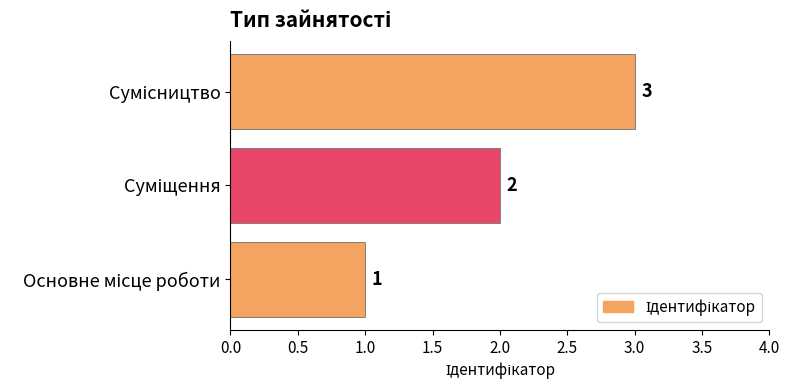

How many values are between 1 and 3?

3